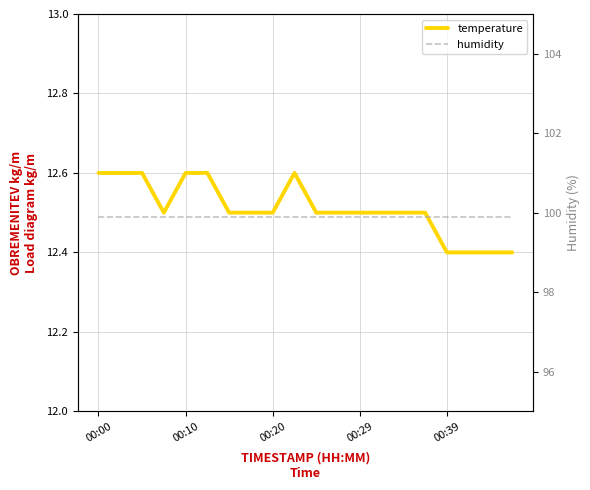

At how many categories does at least one series exceed 82?

20